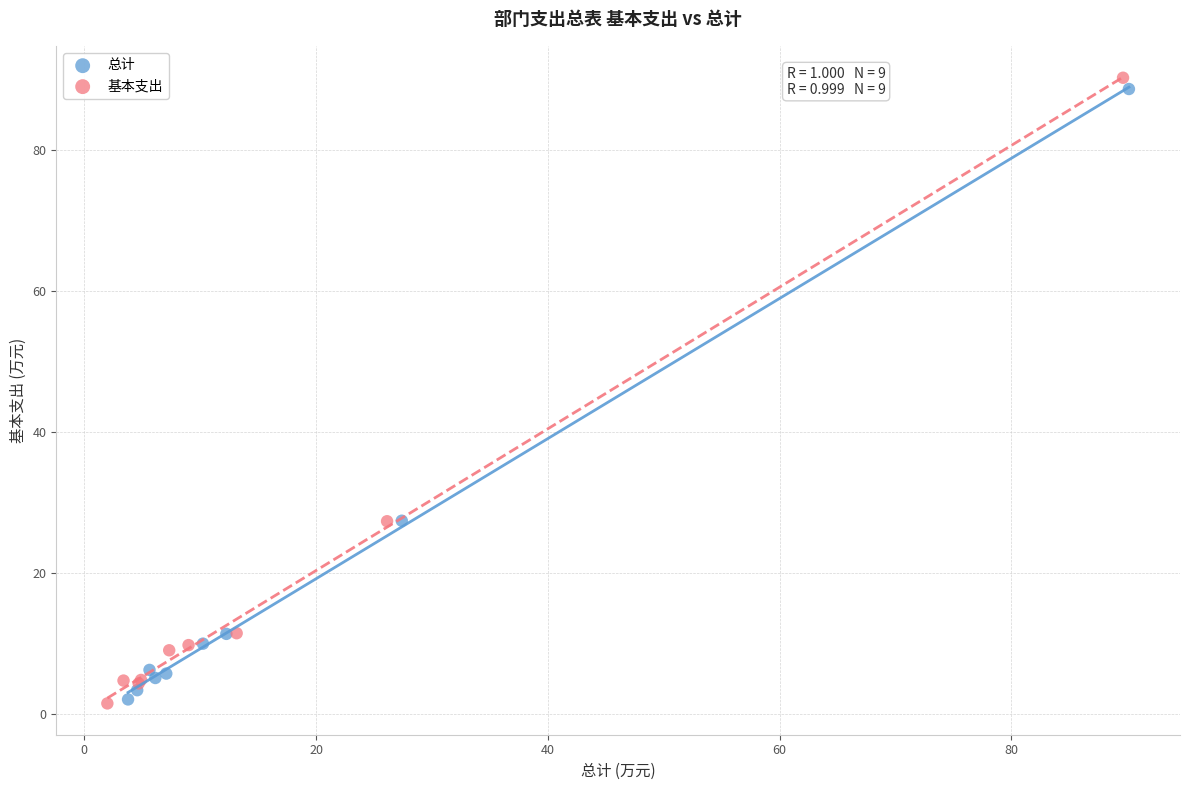

Which series has the widest spread of Y values?

基本支出